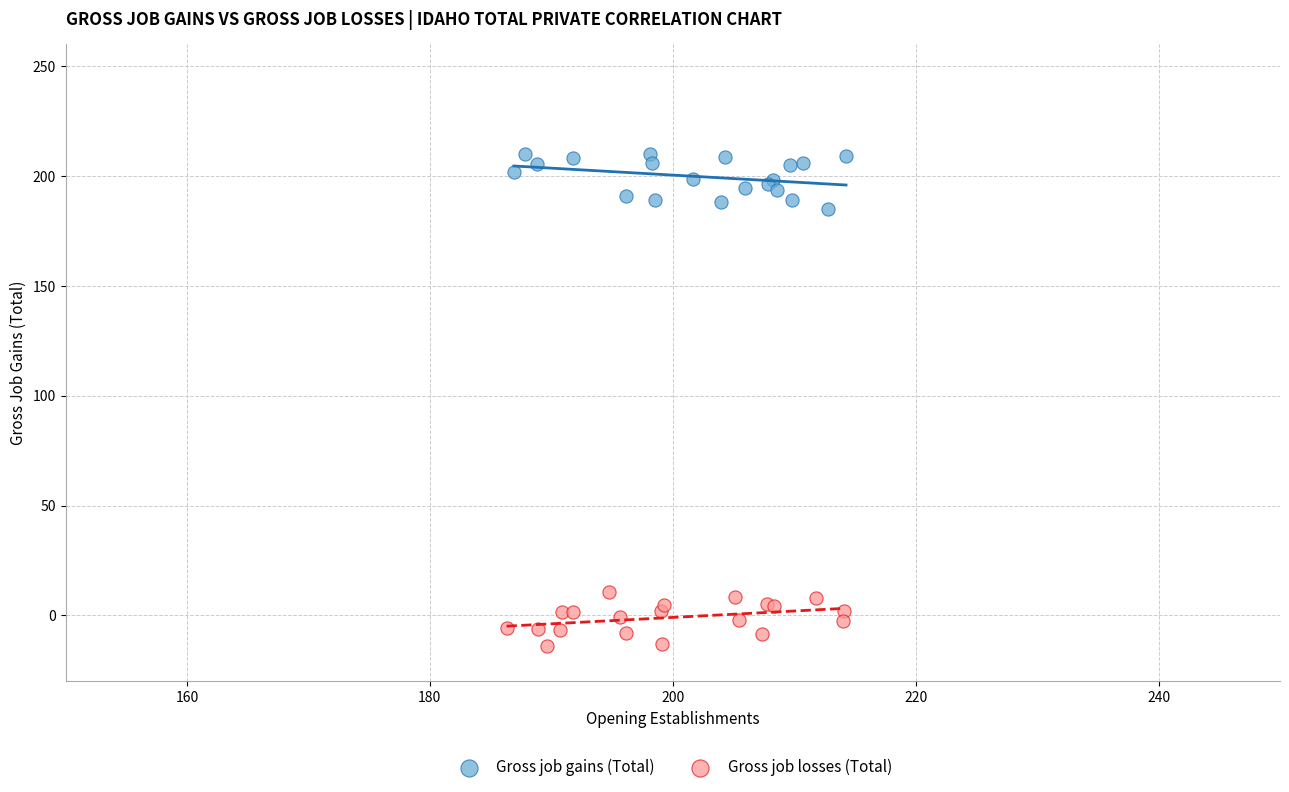

Which series contains the highest Y value?

Gross job gains (Total)